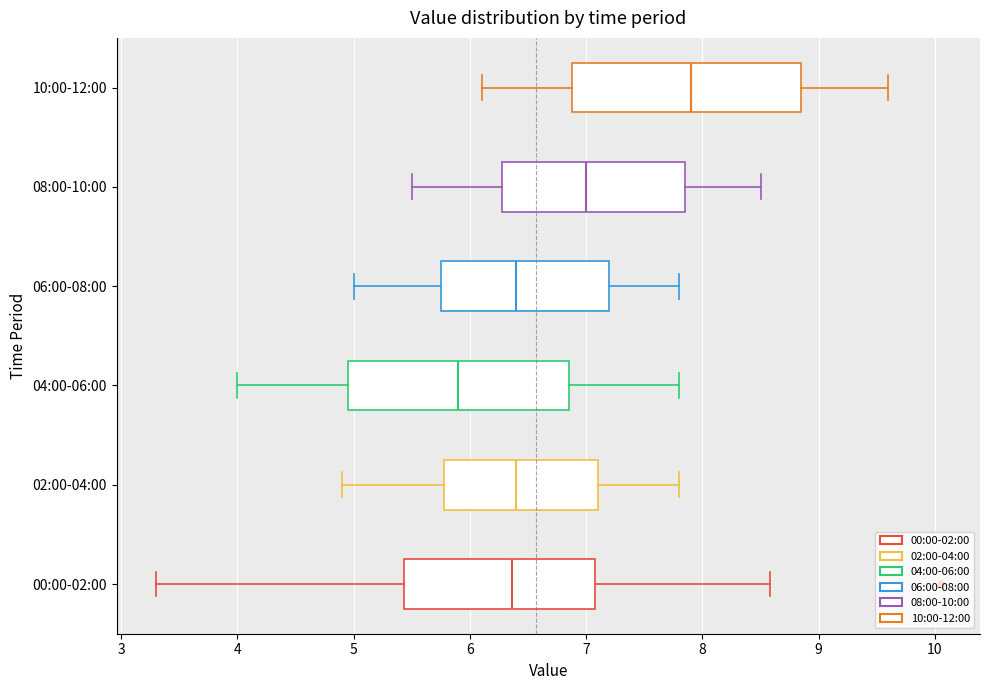

Reading bottom to top, transcribe this box plot: for each box, give where its median line is, the range the box spans, and where its two whiskers end, as read against the x-axis. The values are not printed on the chart, so give them approximately, as read against the axis.

00:00-02:00: median 6.4, box 5.4 to 7.1, whiskers 3.3 to 8.6
02:00-04:00: median 6.4, box 5.8 to 7.1, whiskers 4.9 to 7.8
04:00-06:00: median 5.9, box 5.0 to 6.9, whiskers 4.0 to 7.8
06:00-08:00: median 6.4, box 5.8 to 7.2, whiskers 5.0 to 7.8
08:00-10:00: median 7.0, box 6.3 to 7.9, whiskers 5.5 to 8.5
10:00-12:00: median 7.9, box 6.9 to 8.9, whiskers 6.1 to 9.6